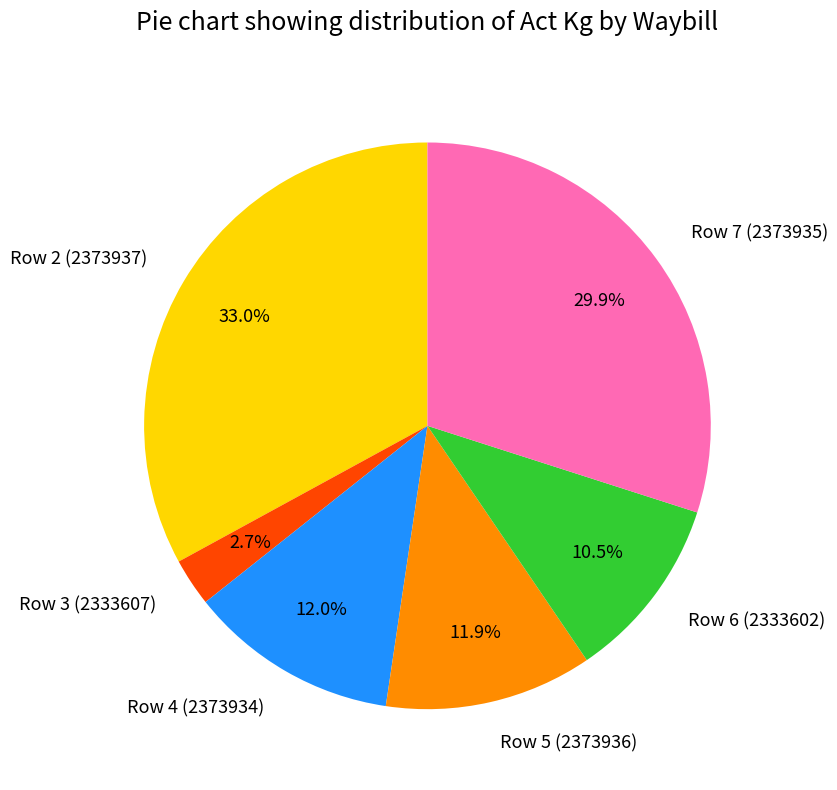

To the nearest percent, what percentage of the pie is Row 2 (2373937)?

33%